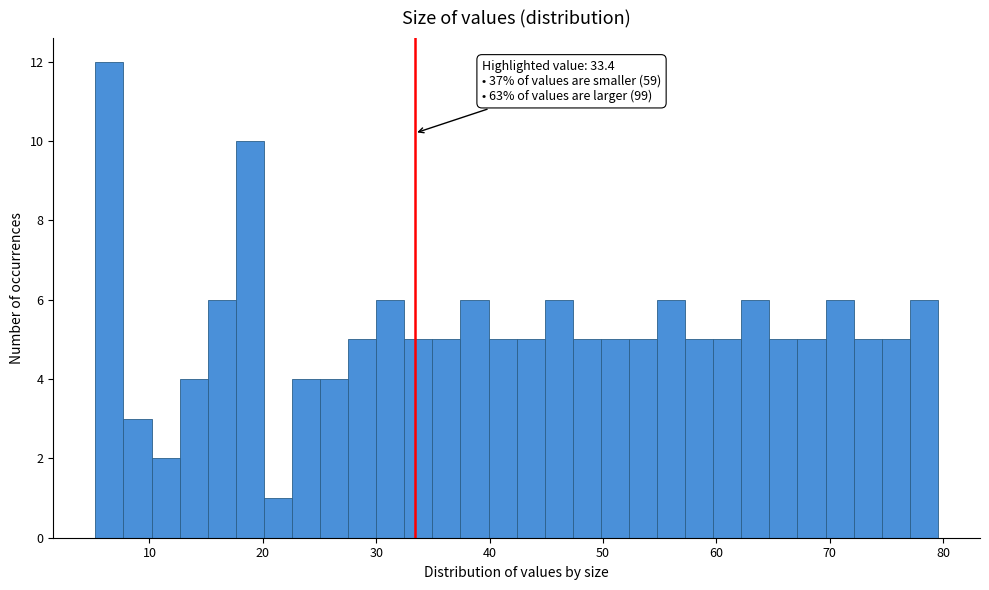

Around what value on the x-axis is the tallest bar? Give the approximate position of its centre, as read against the axis.

6